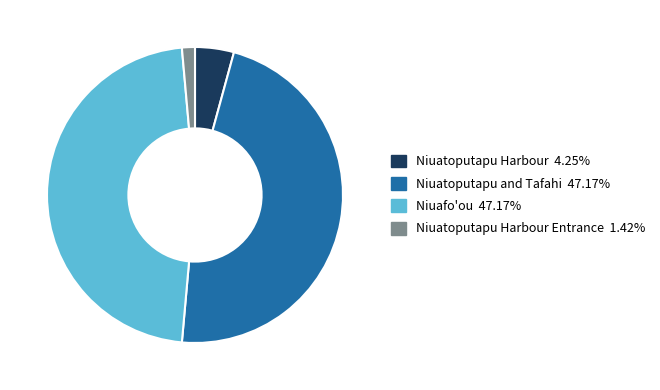

Is there a majority slice in this chart?

No